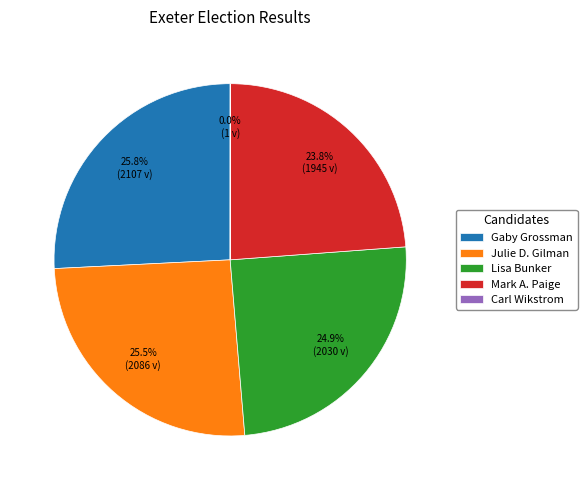

Combined, do Gaby Grossman and Lisa Bunker account for over 50%?

Yes